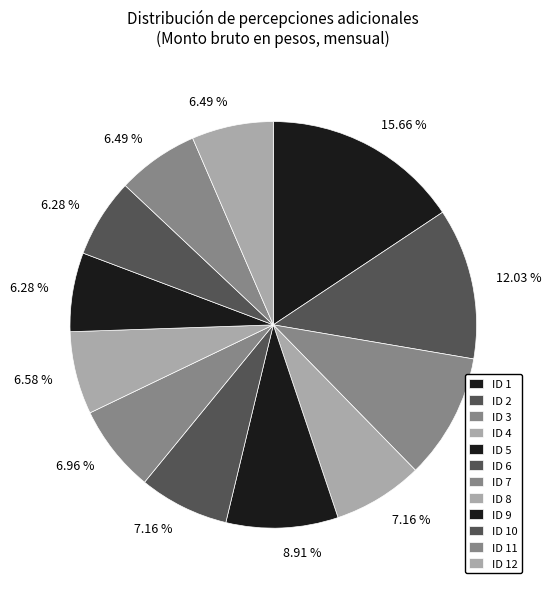

Is ID 9 the majority of the pie?

No